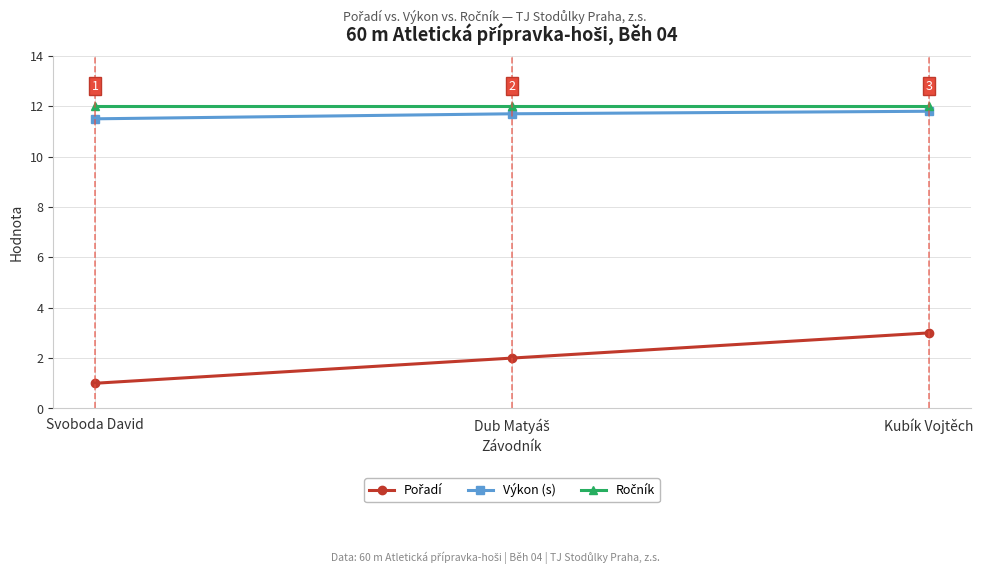

What is the label of the 1st point from the right?

Kubík Vojtěch